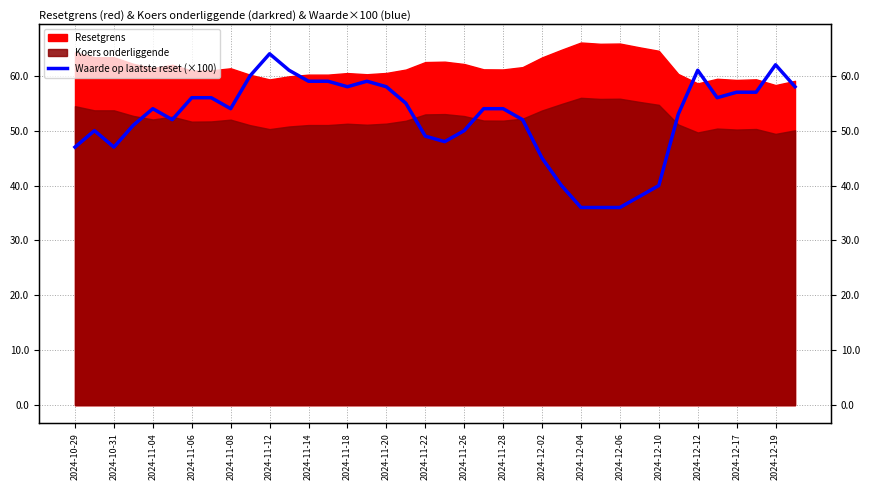

At which label is the value closest to 50?

2024-10-31